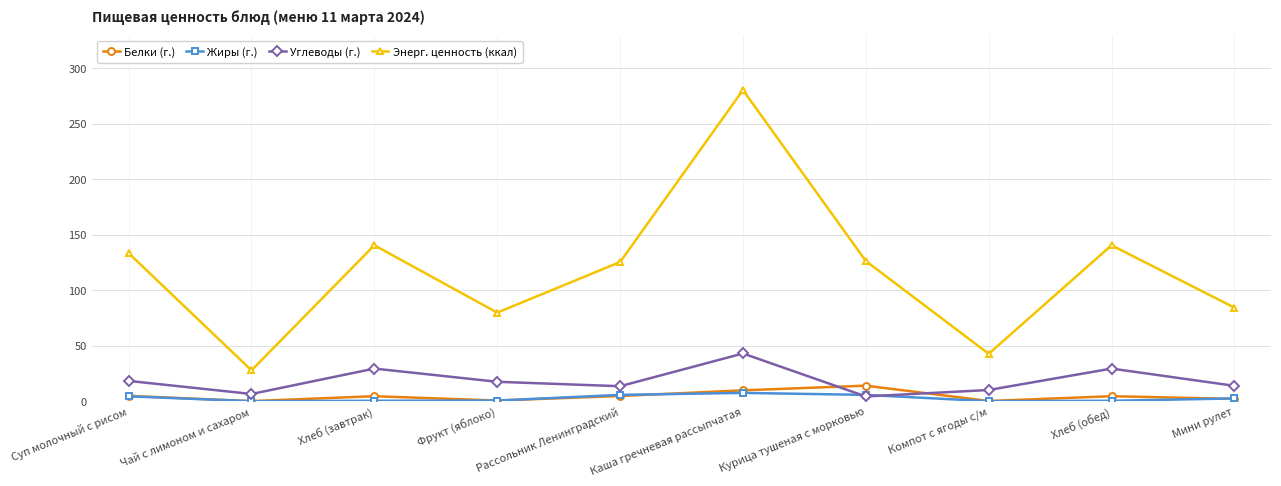

Which category has the highest value in the Углеводы (г.) series?

Каша гречневая рассыпчатая